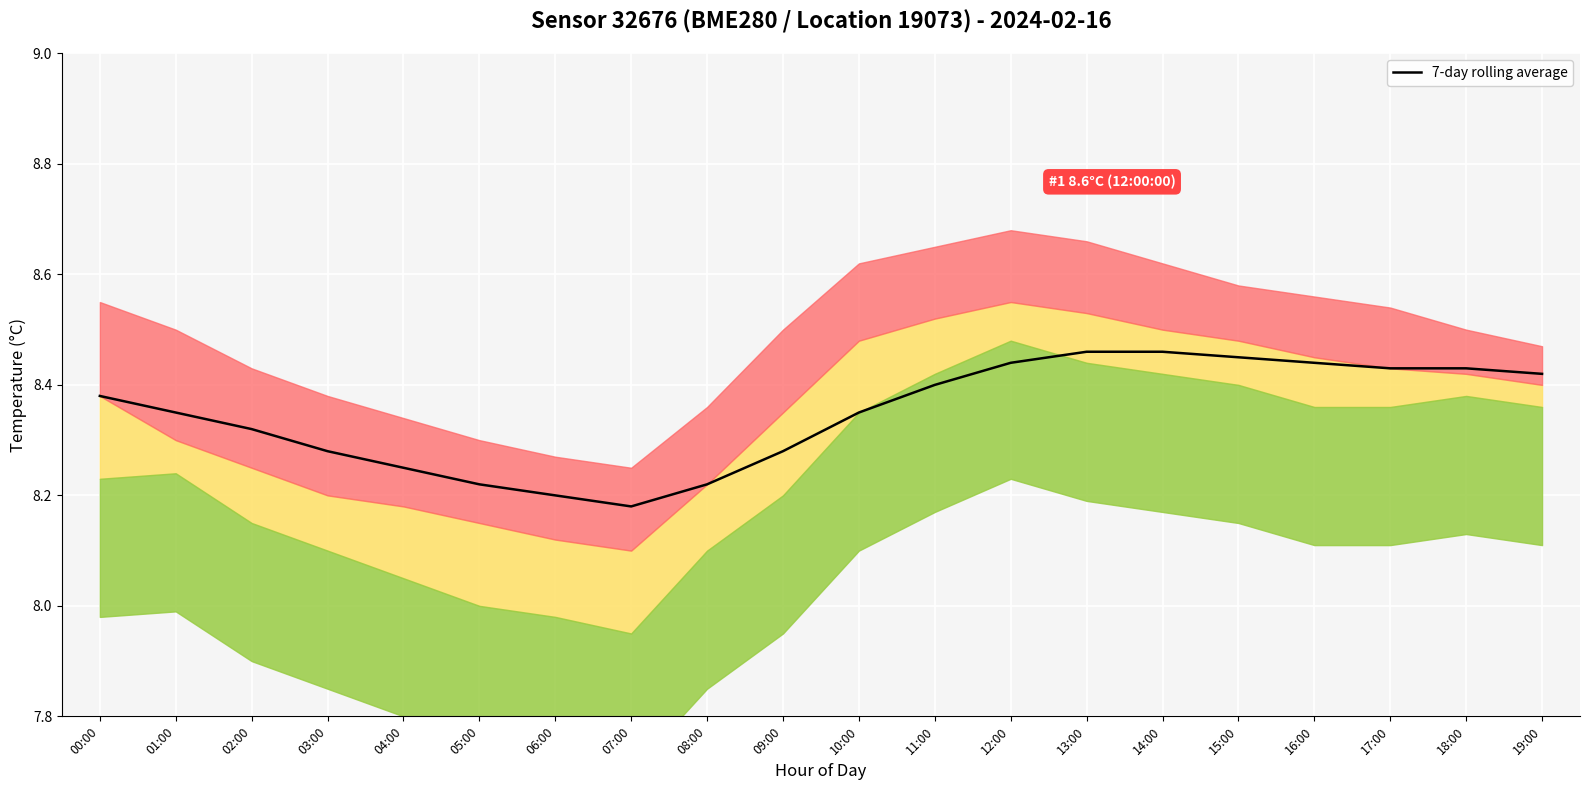

The chart shows a value of 8.4 at 17:00. True or false?

True